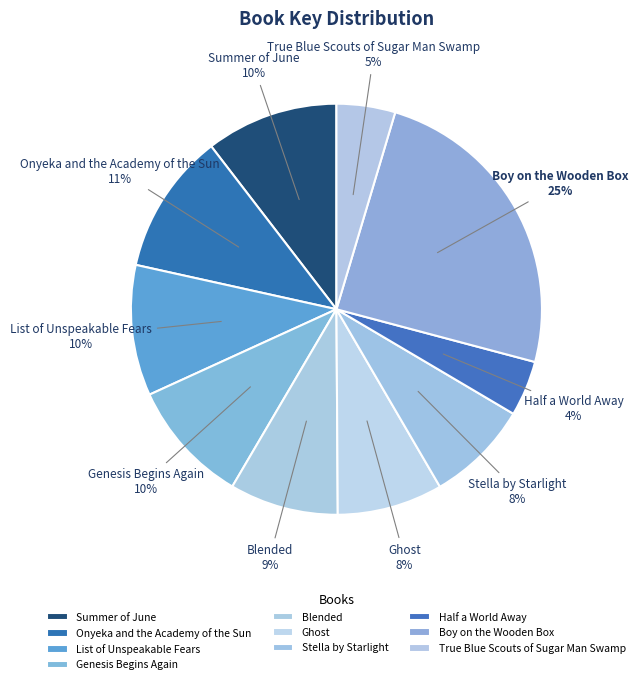

How many segments does this pie chart have?

10